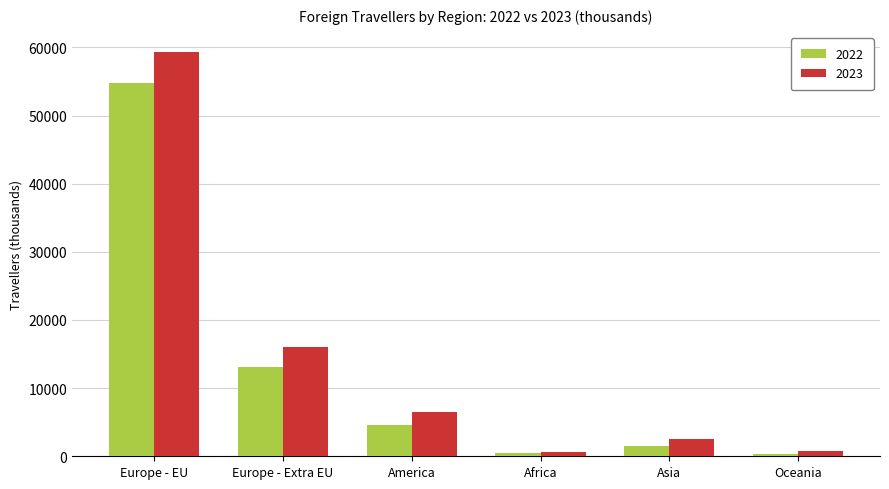

How many data points in 2022 are less than 4518?

3